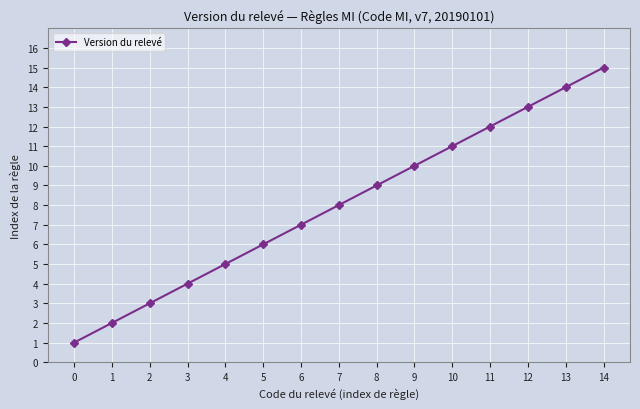

List the labels in order of value, smallest first.

0, 1, 2, 3, 4, 5, 6, 7, 8, 9, 10, 11, 12, 13, 14